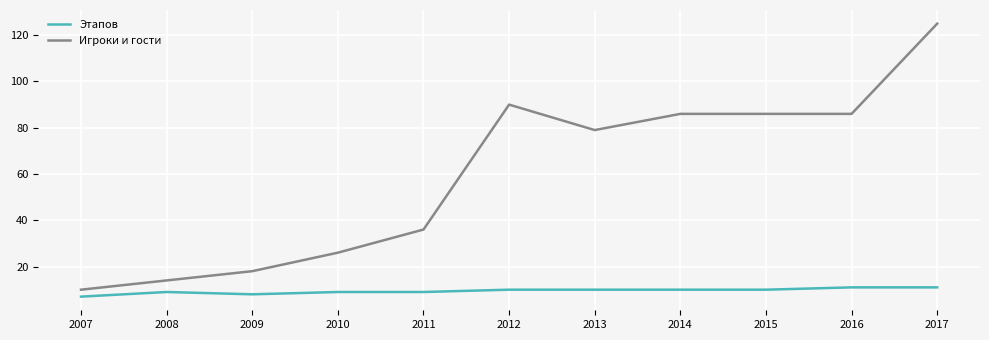

At 2016, list the series in order from smallest to largest.

Этапов, Игроки и гости